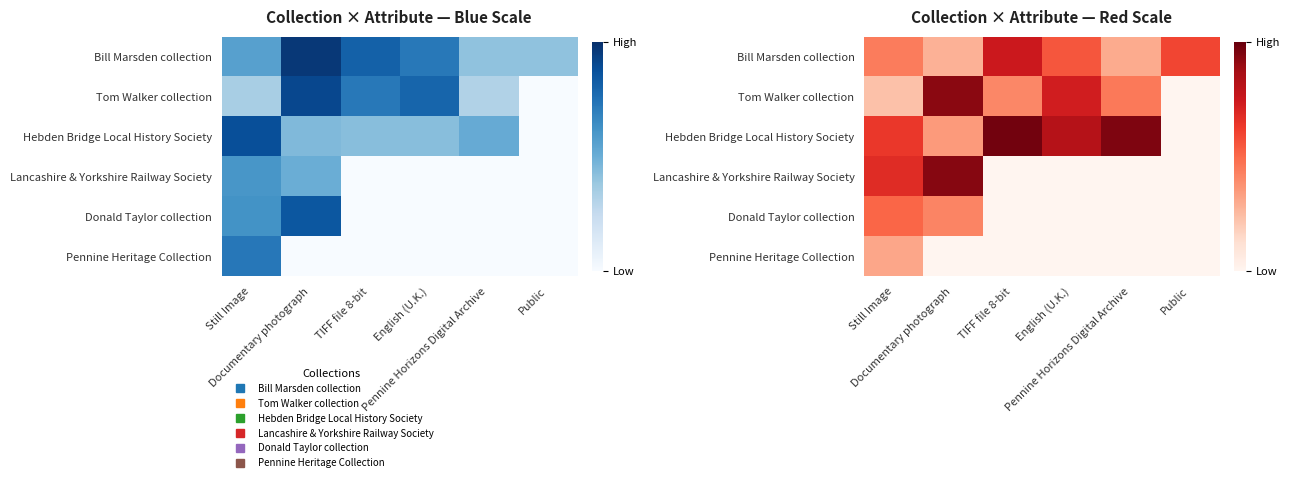

How many data points does each series have?

6